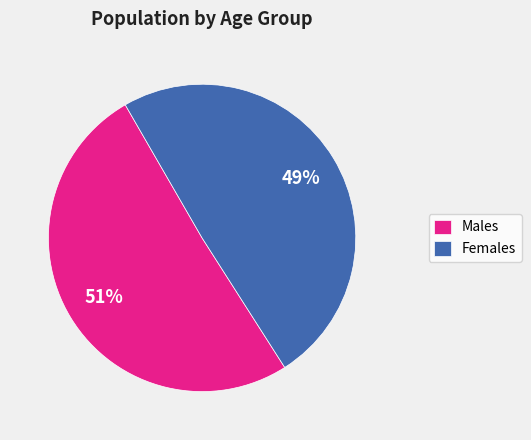

What percentage is the Females slice, to the nearest percent?

49%